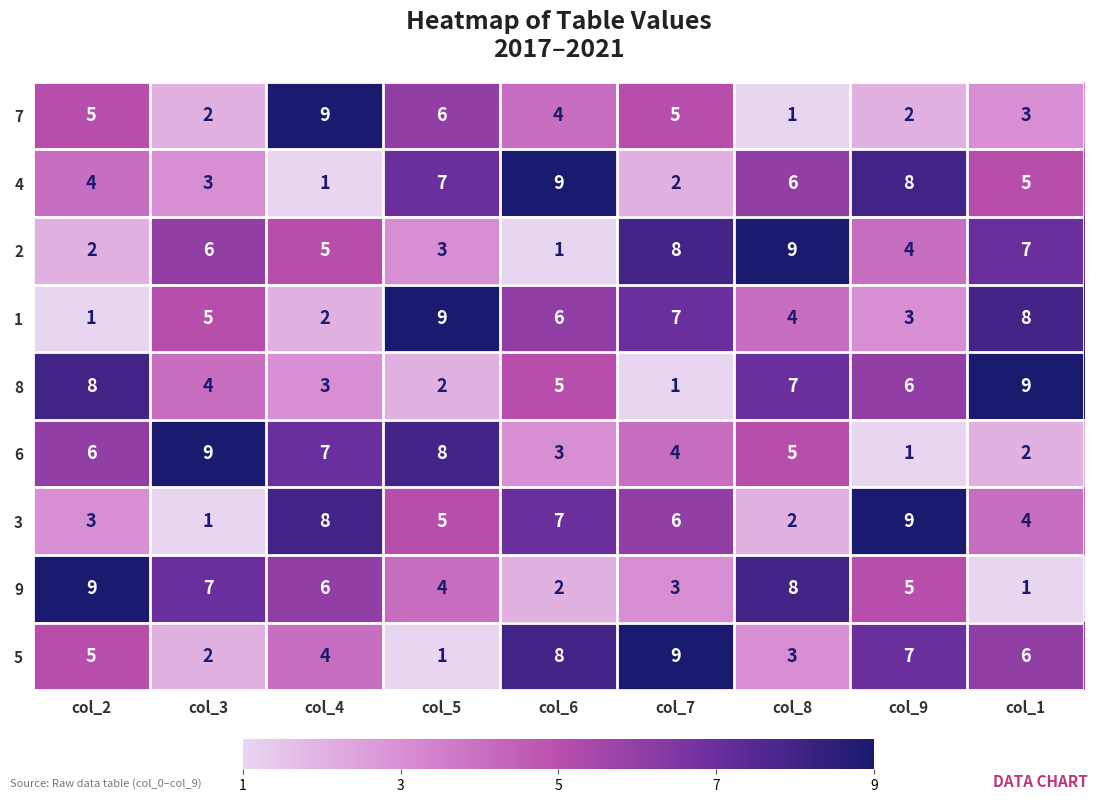

What is the sum of the 9 values at col_1 and col_5?

5